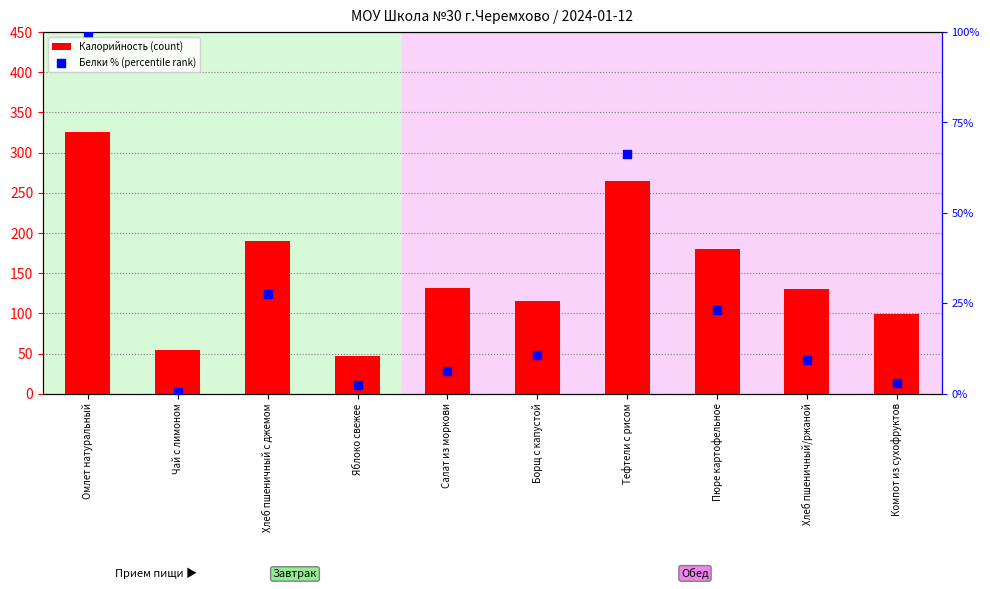

Which series contains the highest Y value?

Калорийность (count)